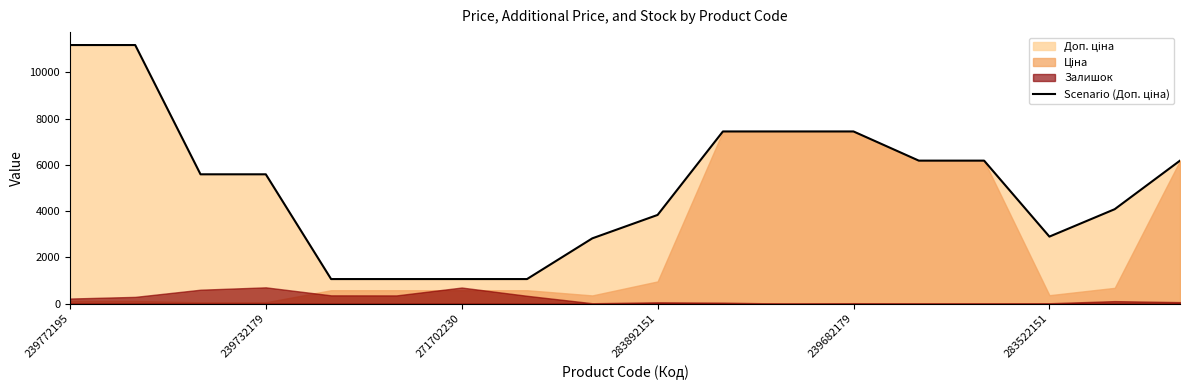

How many lines are shown in the chart?

1